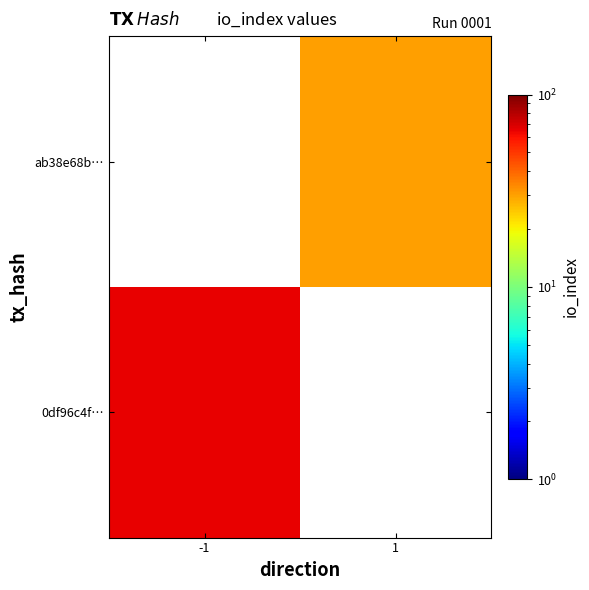

Where is 0df96c4f… nearest to the value 65?

-1